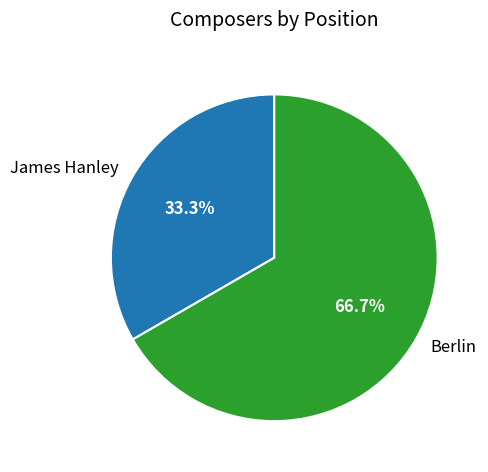

How many segments does this pie chart have?

2